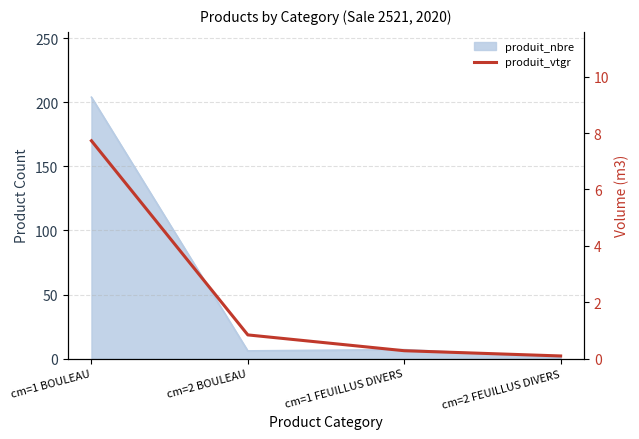

The value at cm=2 FEUILLUS DIVERS is 0.2. True or false?

False